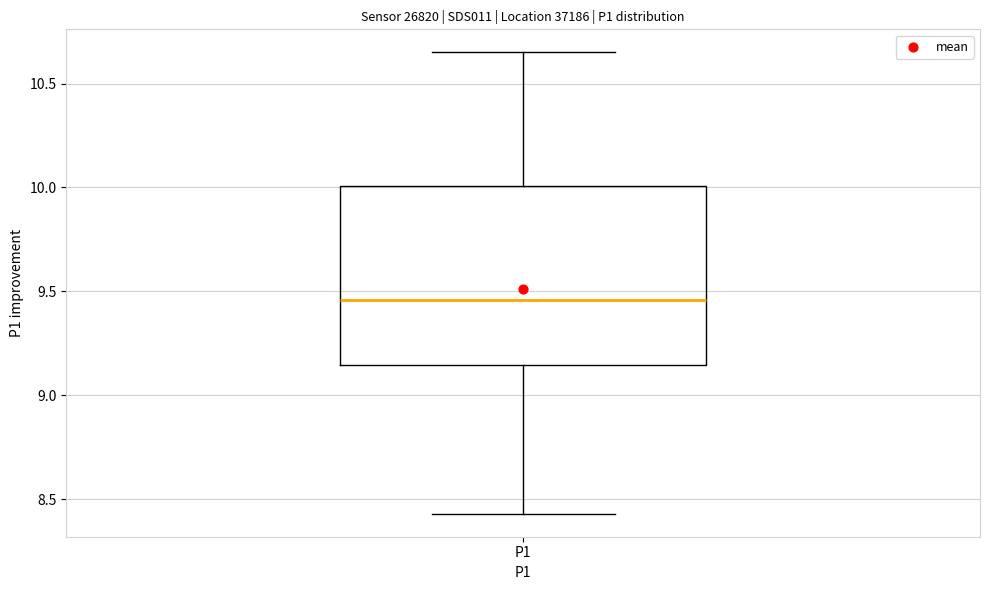

Transcribe this box plot: give where the median line is, the range the box spans, and where the two whiskers end, as read against the y-axis. The values are not printed on the chart, so give them approximately, as read against the axis.

median 9.45, box 9.15 to 10.00, whiskers 8.45 to 10.65